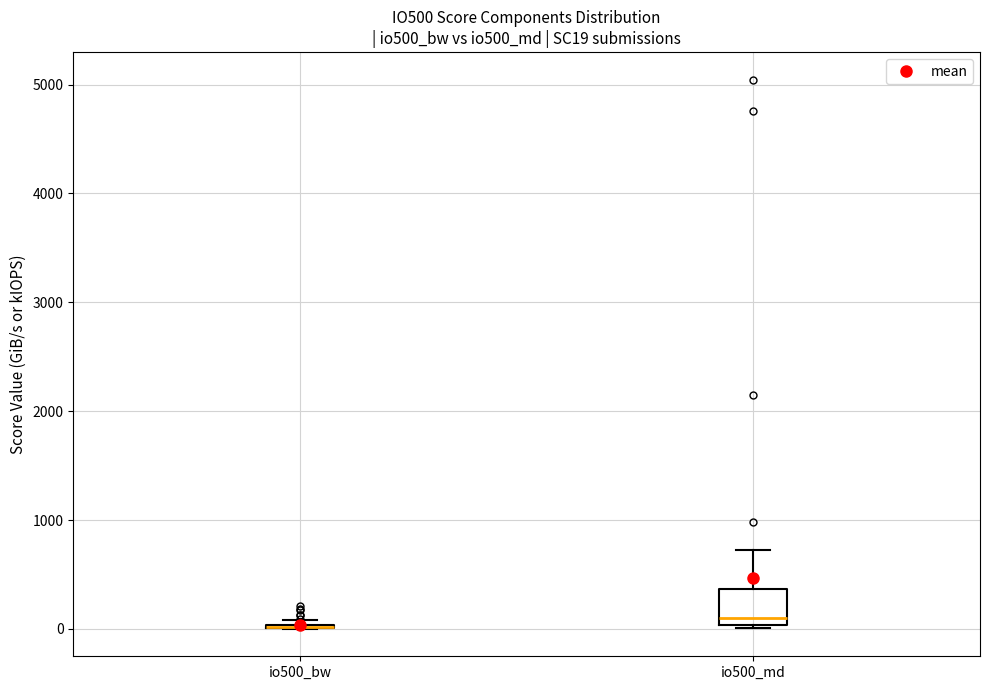

Reading left to right, read every box against the y-axis: the position of its median line, the range the box covers, and the ends of its whiskers. The values are not printed on the chart, so give them approximately, as read against the axis.

io500_bw: box collapsed to a line at 0, whiskers 0 to 100
io500_md: median 100, box 0 to 400, whiskers 0 (just below the box's lower edge) to 700